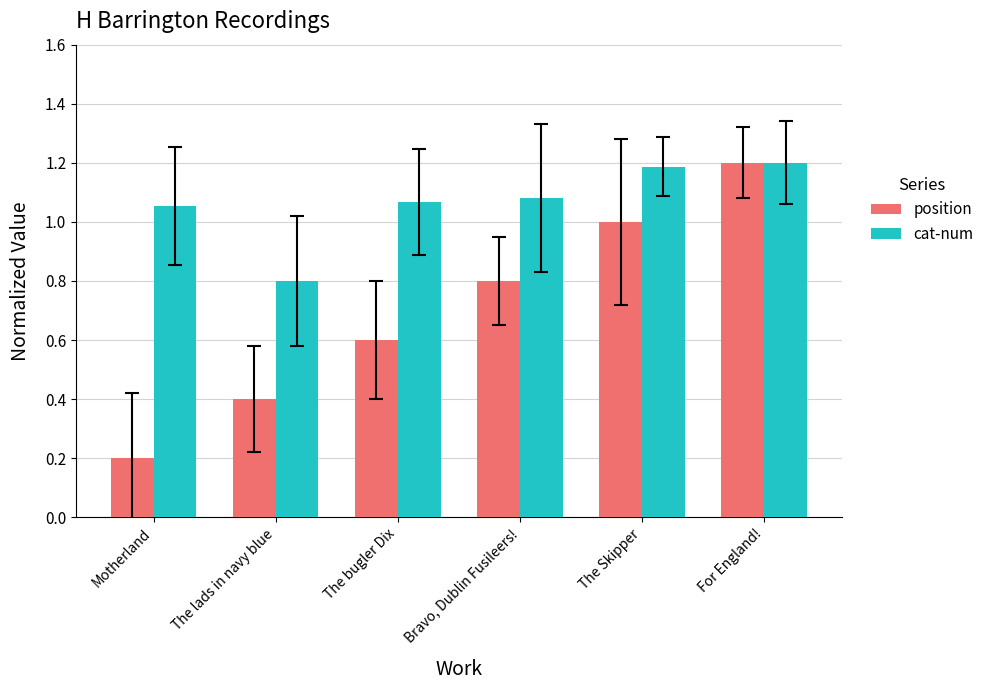

True or false: position has a value of 1.5 at The Skipper.

False